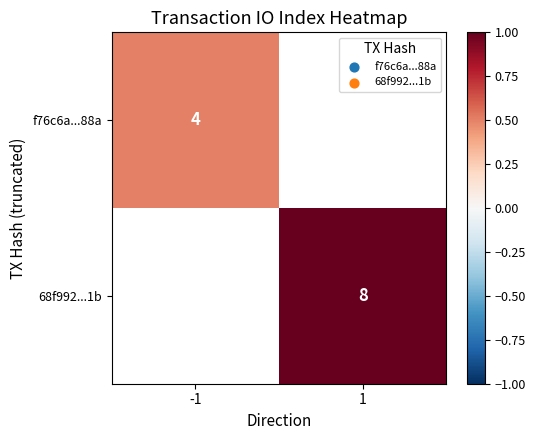

The value of 68f992...1b at 1 is 10.9. True or false?

False